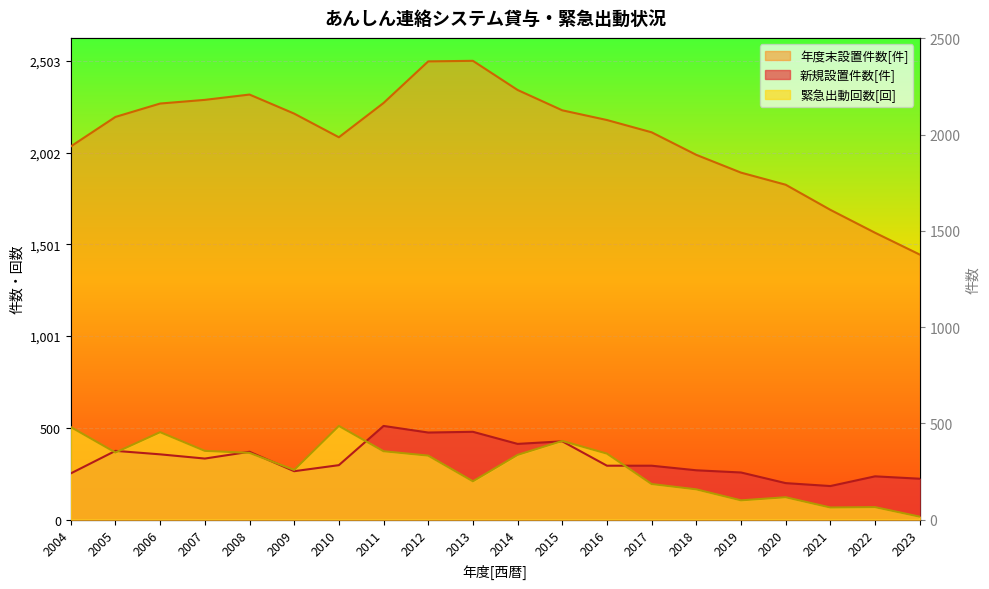

At which category is the sum across all series the highest?

2012